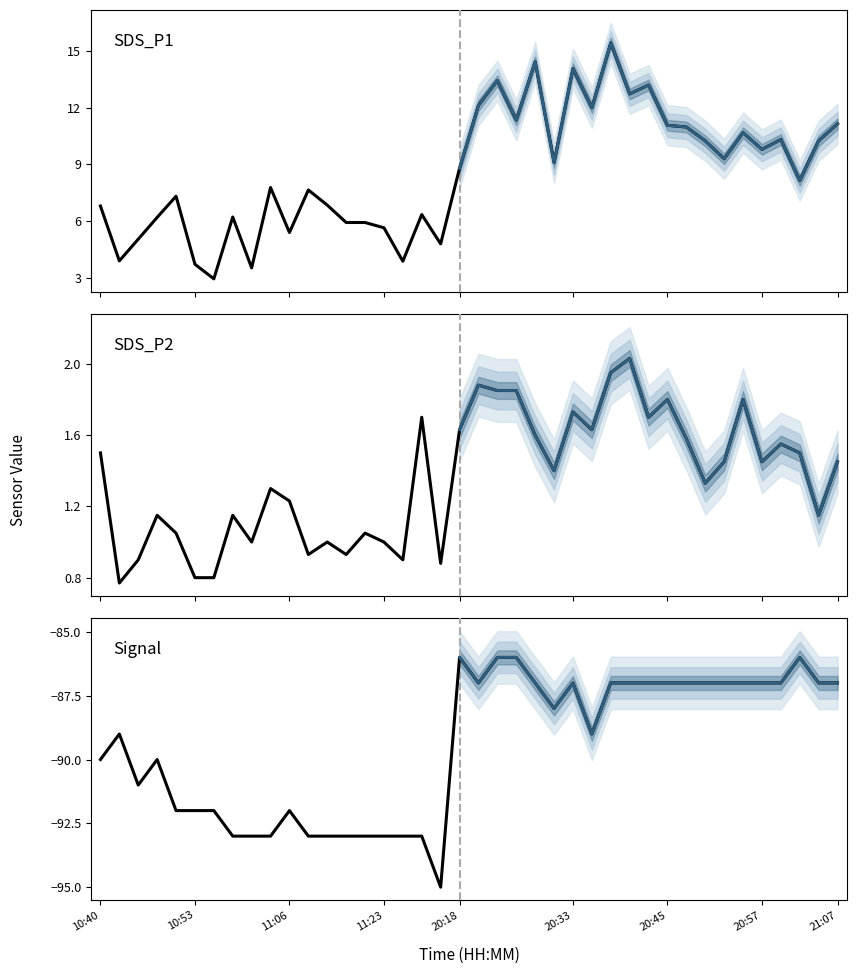

The SDS_P1 series shows 2.0 at 18. True or false?

False